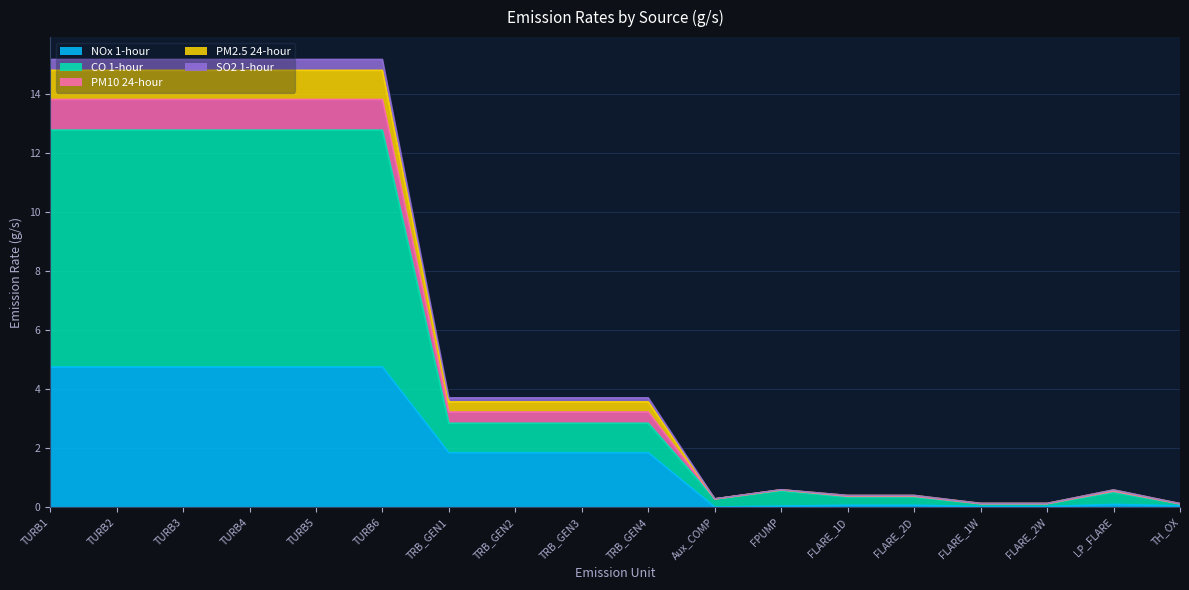

What is the lowest value of the PM10 24-hour series?

0.1